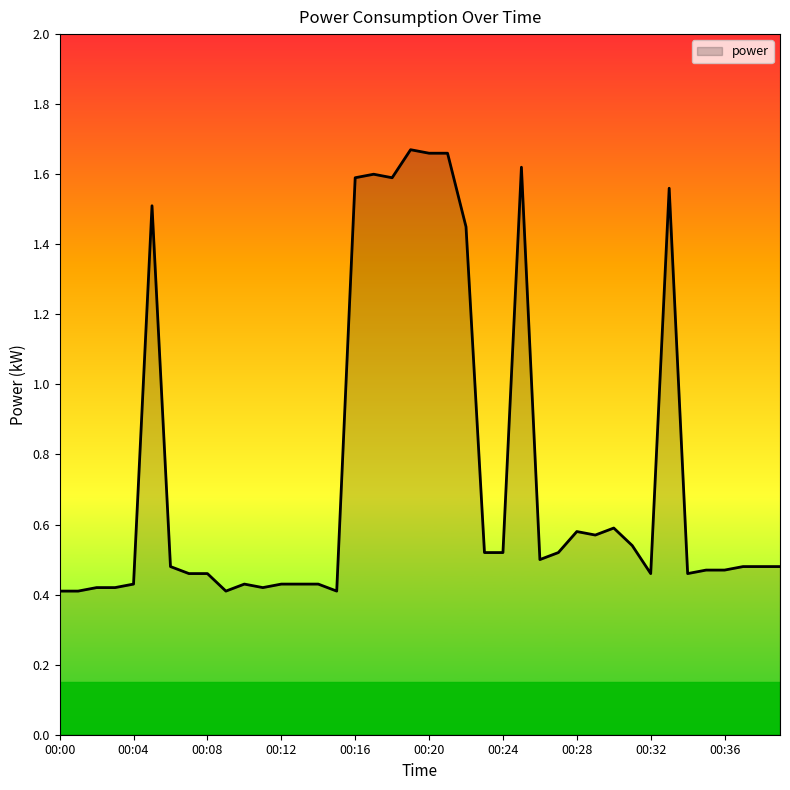

What is the difference between the maximum and minimum values?

1.3